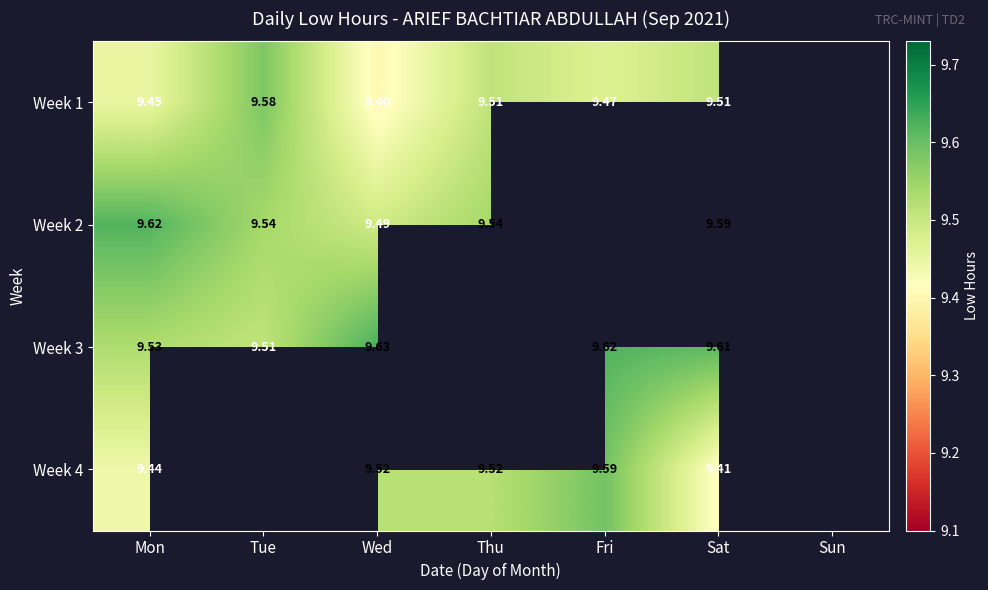

At how many categories does at least one series exceed 9?

6